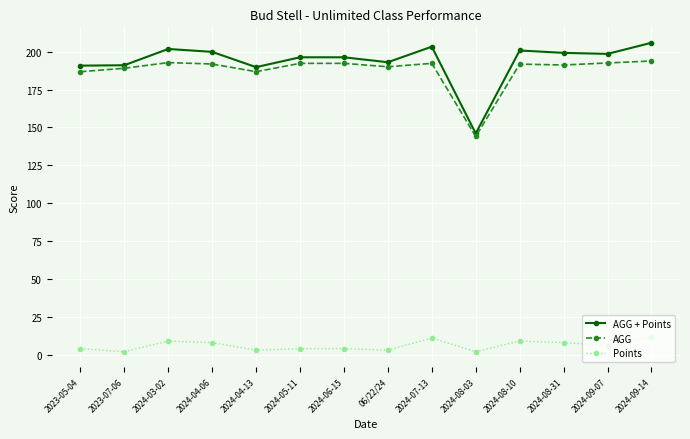

How many values in the AGG + Points series exceed 198?

7